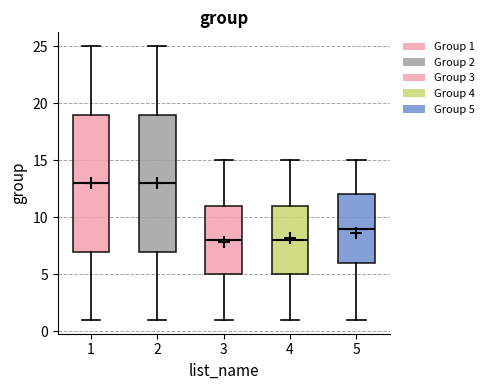

Reading left to right, transcribe this box plot: for each box, give where its median line is, the range the box spans, and where its two whiskers end, as read against the y-axis. The values are not printed on the chart, so give them approximately, as read against the axis.

1: median 13, box 7 to 19, whiskers 1 to 25
2: median 13, box 7 to 19, whiskers 1 to 25
3: median 8, box 5 to 11, whiskers 1 to 15
4: median 8, box 5 to 11, whiskers 1 to 15
5: median 9, box 6 to 12, whiskers 1 to 15